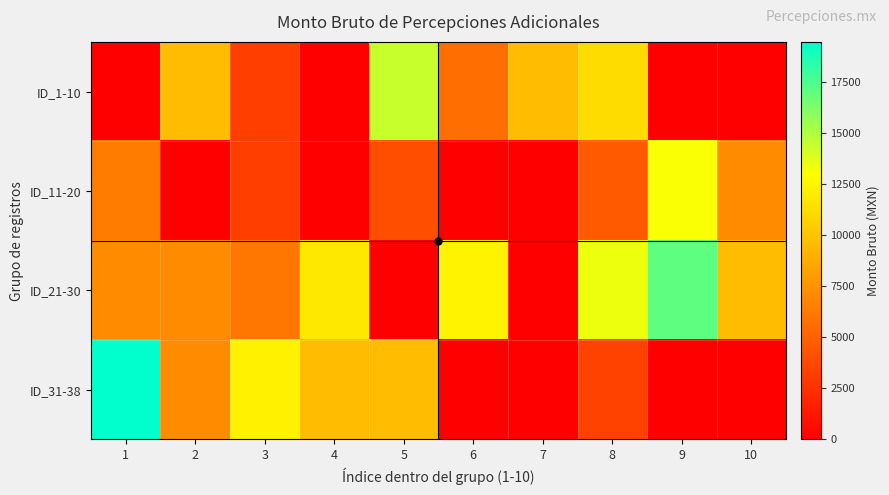

Between 2 and 6, which is larger?

2